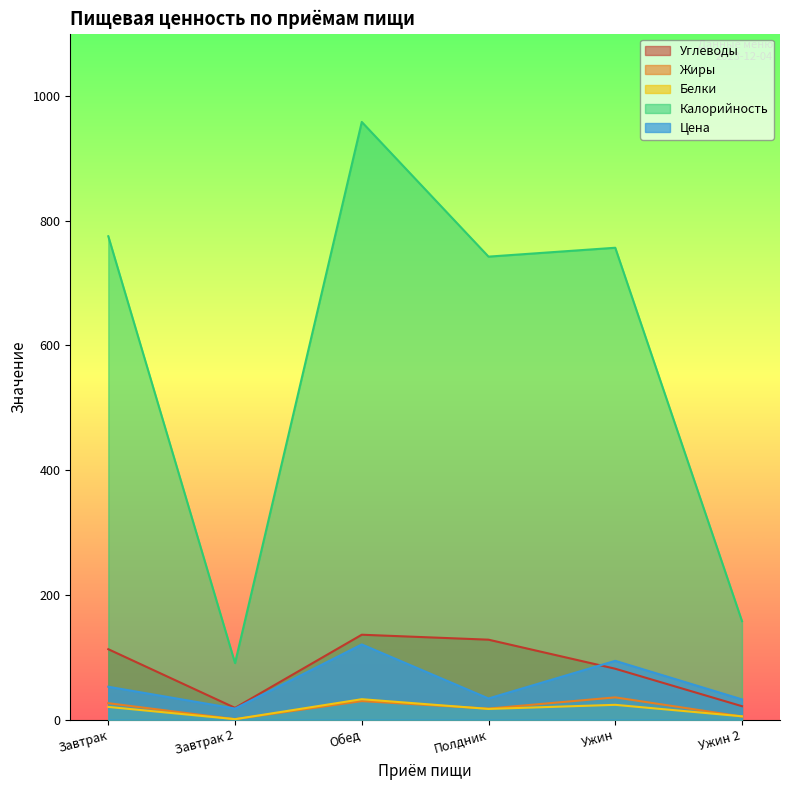

At which label is Калорийность closest to 524?

Полдник